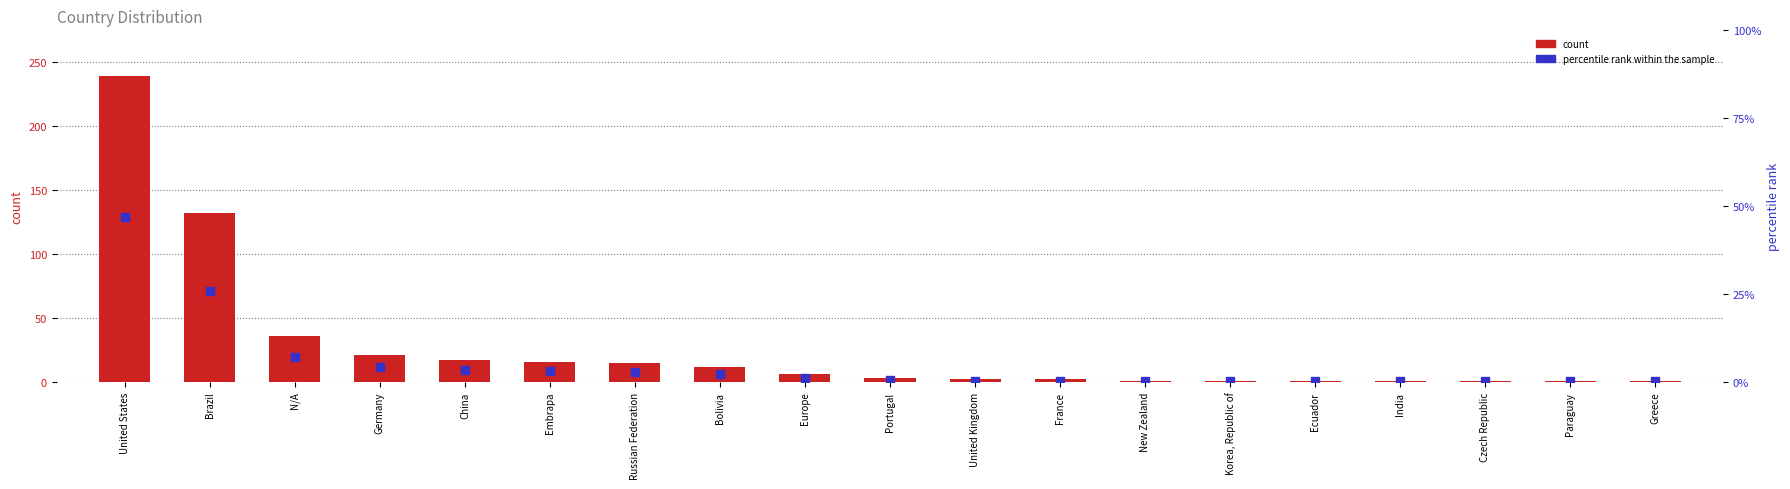

What is the total value across all series at China?

20.3